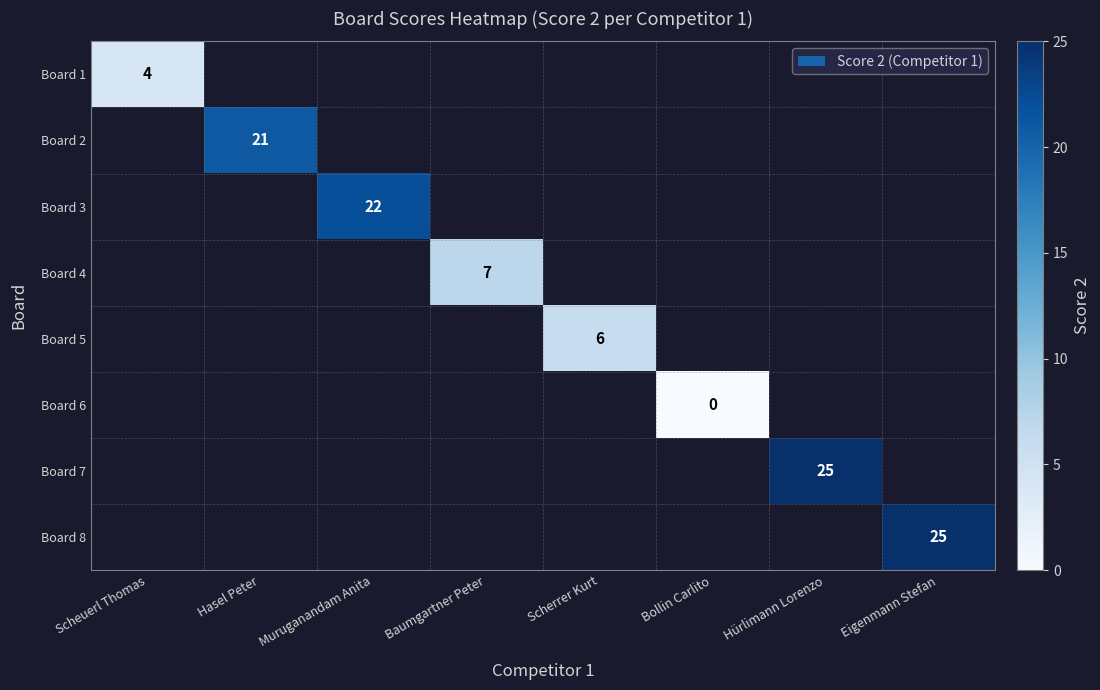

True or false: Board 5 has a value of 6.0 at Scherrer Kurt.

True